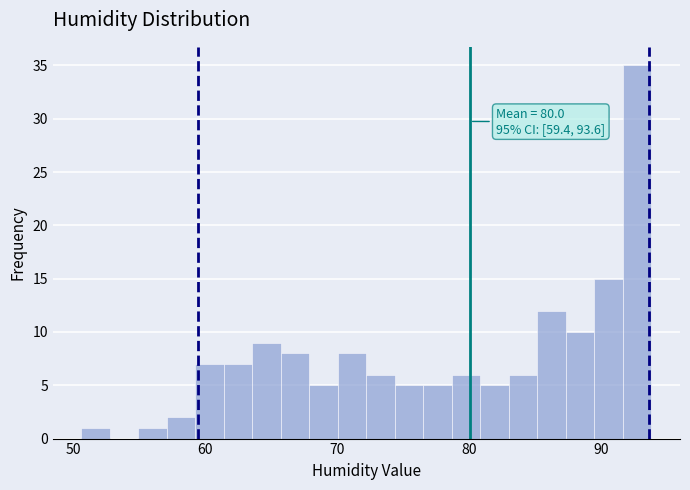

Read against the x-axis, roughly where is the centre of the tallest bar?

93